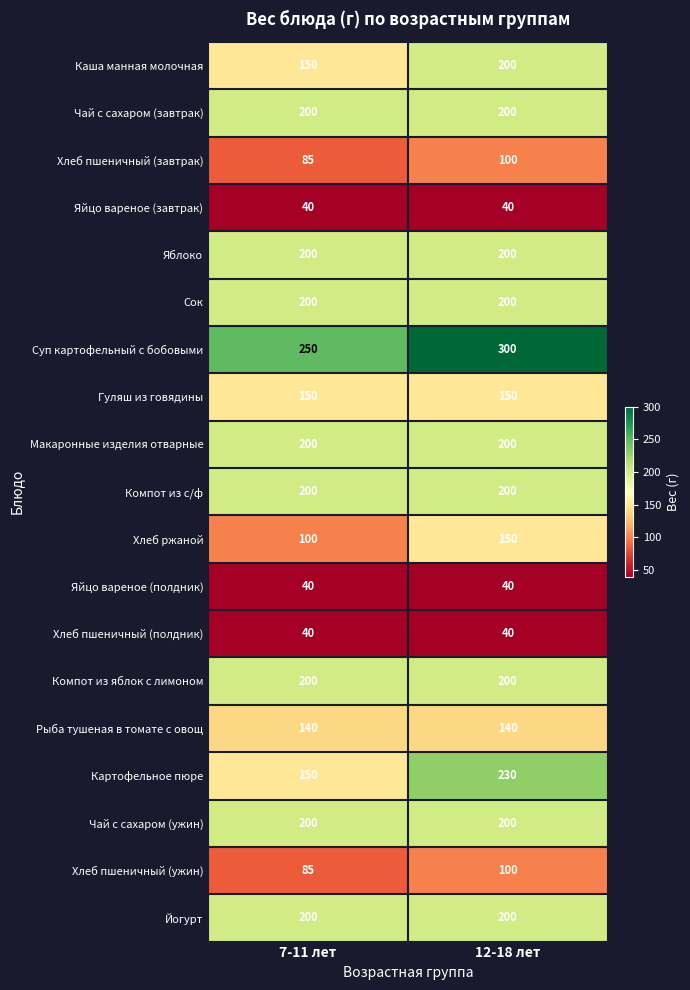

What is the highest value of the Хлеб пшеничный (полдник) series?

40